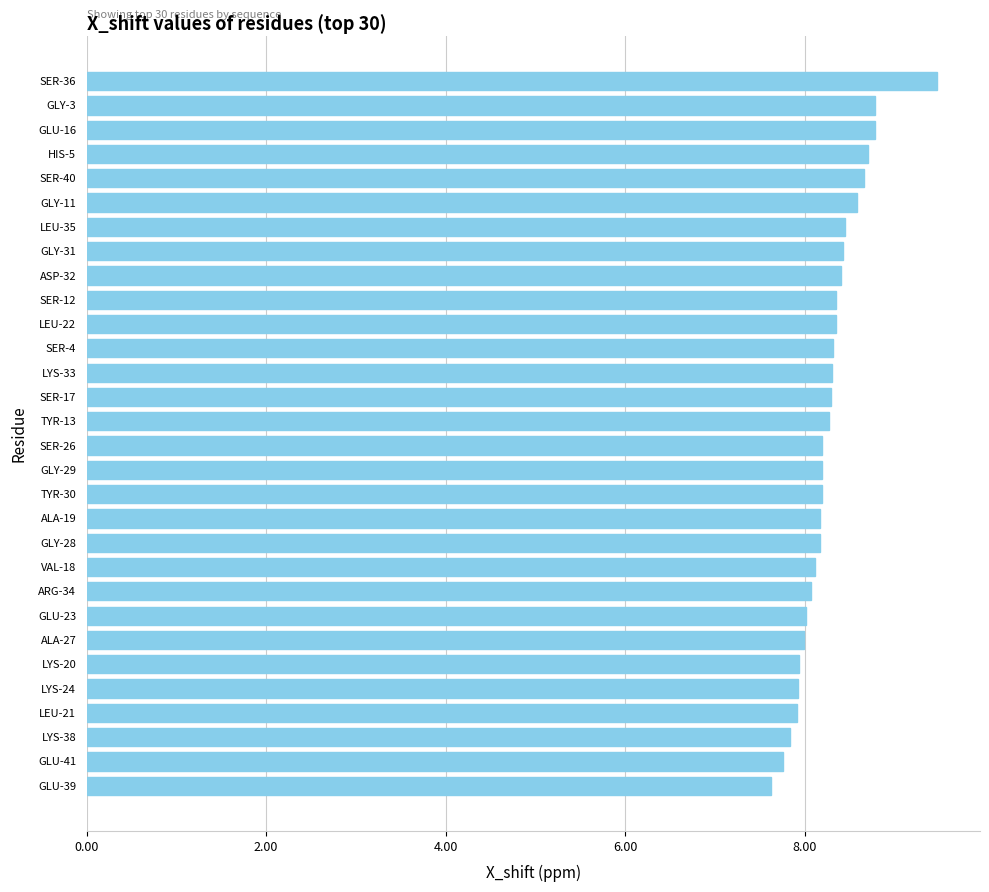

How many bars are there in total?

30